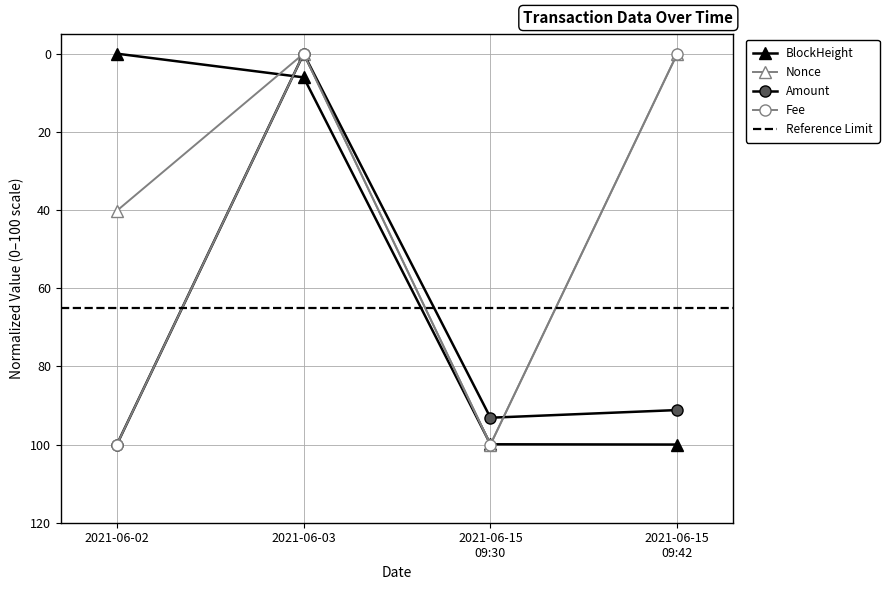

At which label is Nonce closest to 50?

2021-06-02